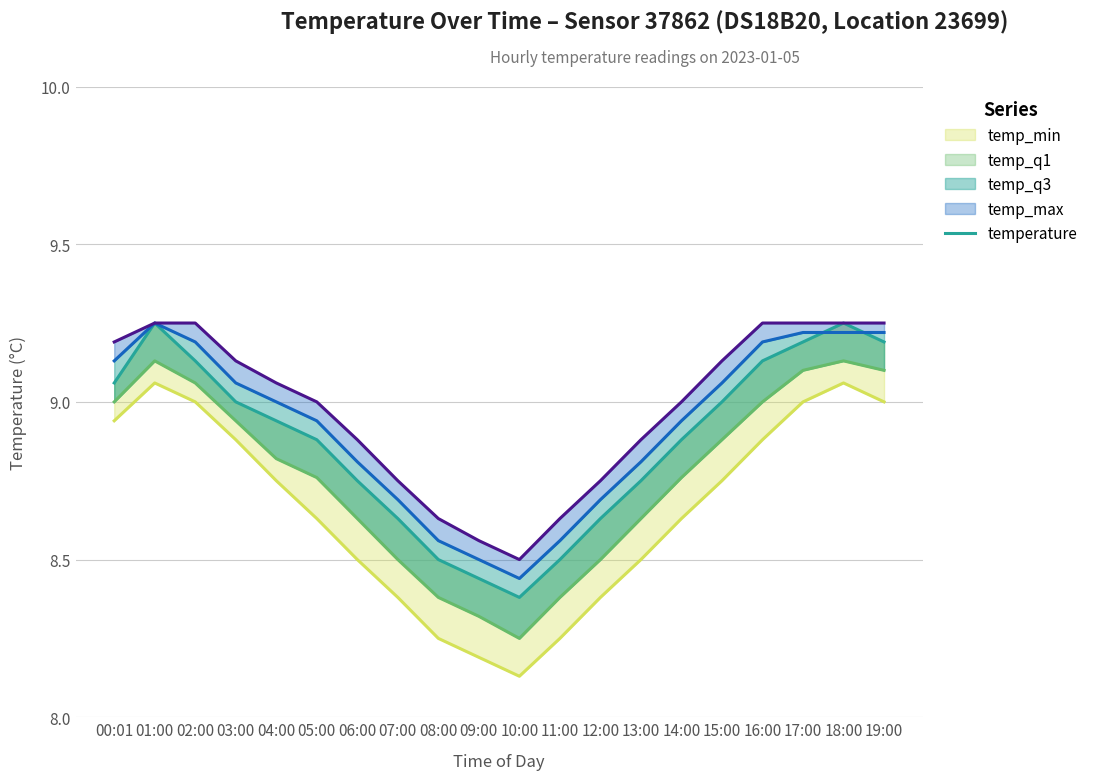

The value of temp_q1 at 15:00 is 14.2. True or false?

False